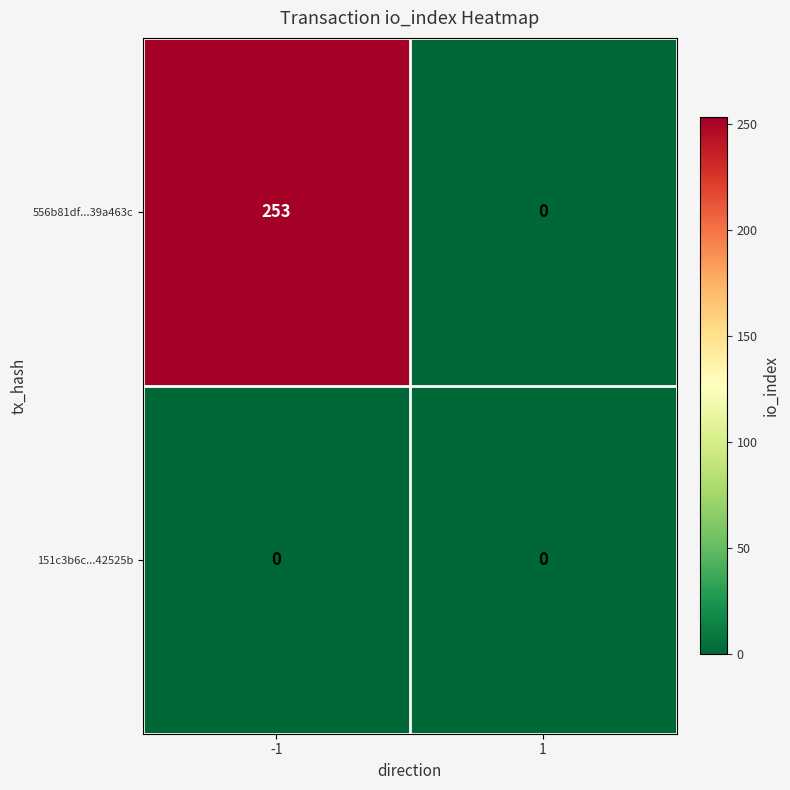

At which category does the chart reach its peak across all series?

-1